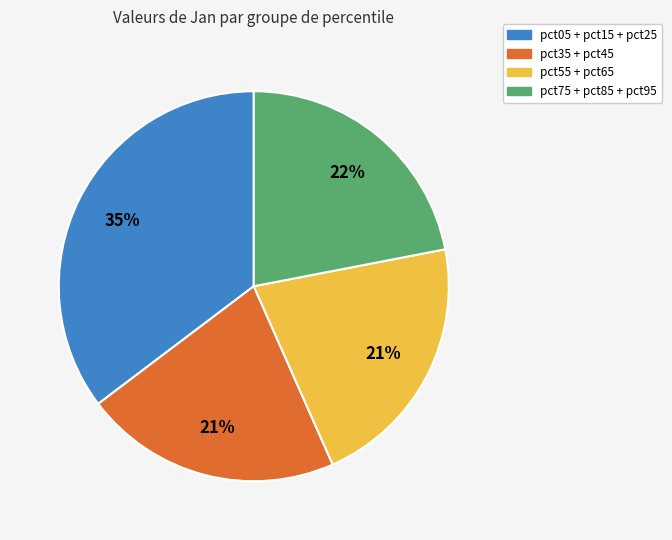

To the nearest percent, what is the average slice percentage?

25%